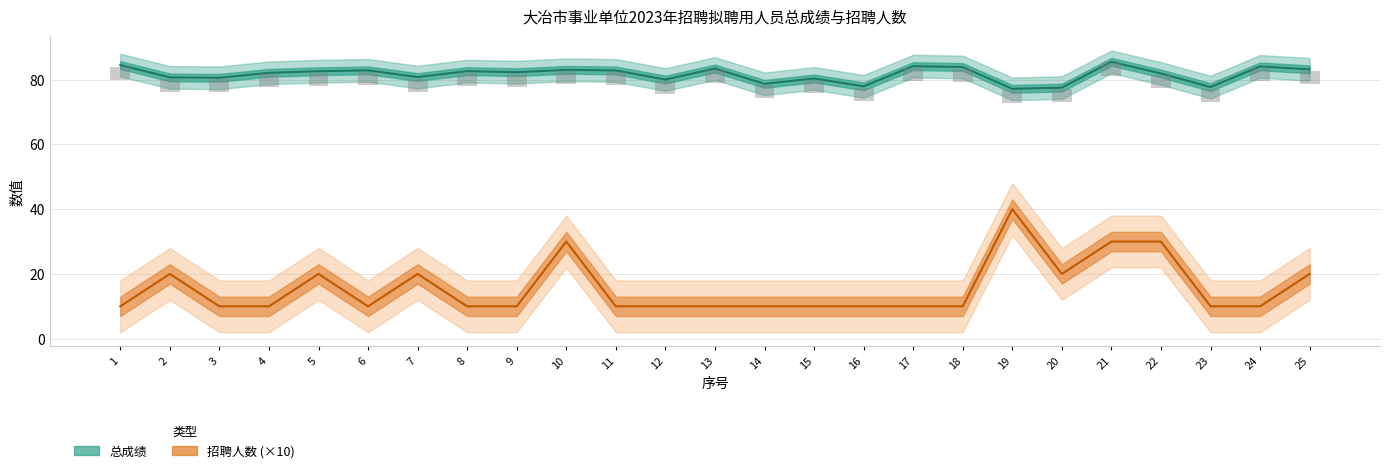

At which label is 总成绩 closest to 81?

7